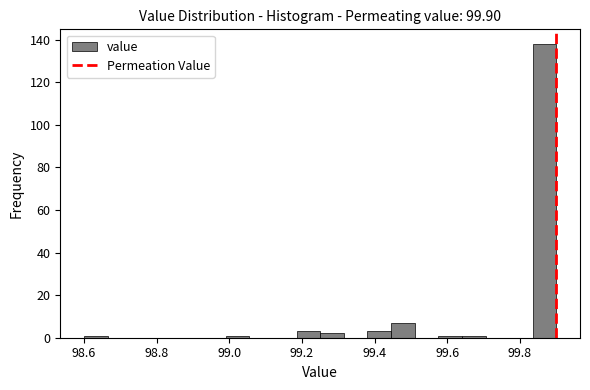

Read against the x-axis, roughly where is the centre of the tallest bar?

99.86